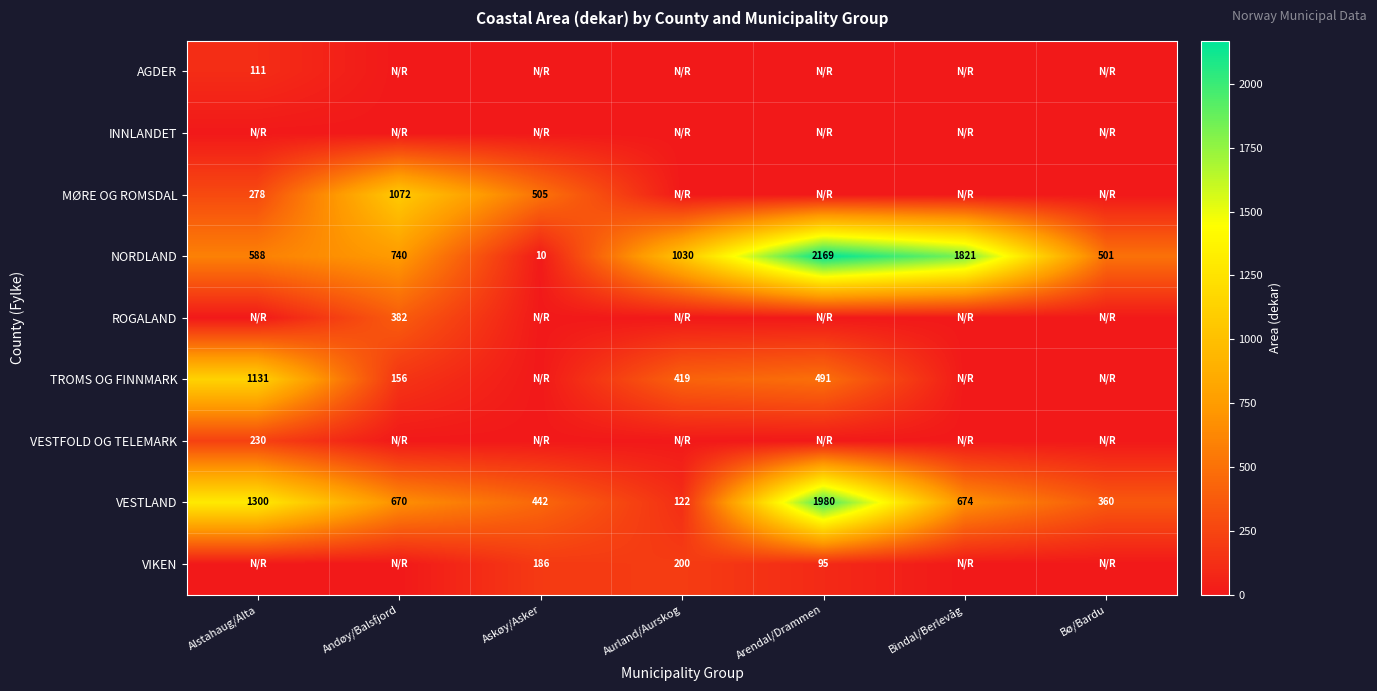

True or false: NORDLAND has a value of 1030 at Aurland/Aurskog.

True